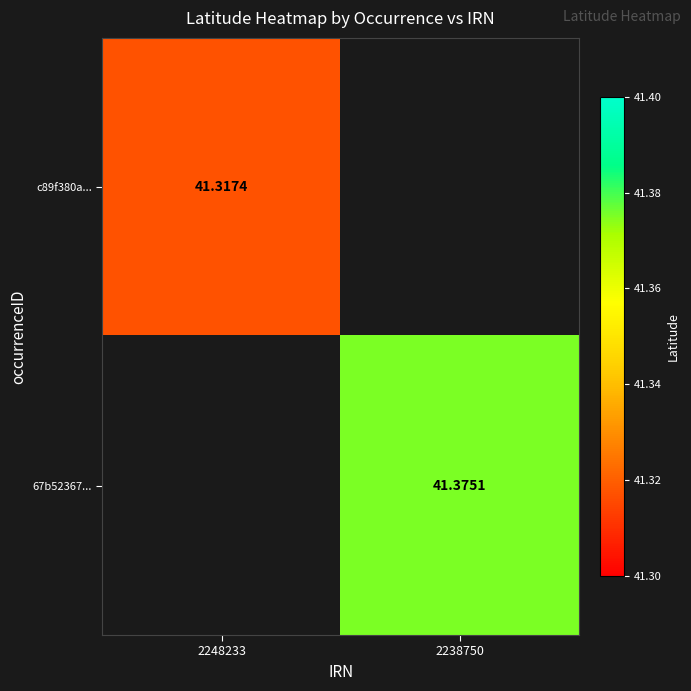

The value of c89f380a... at 2248233 is 70.5. True or false?

False